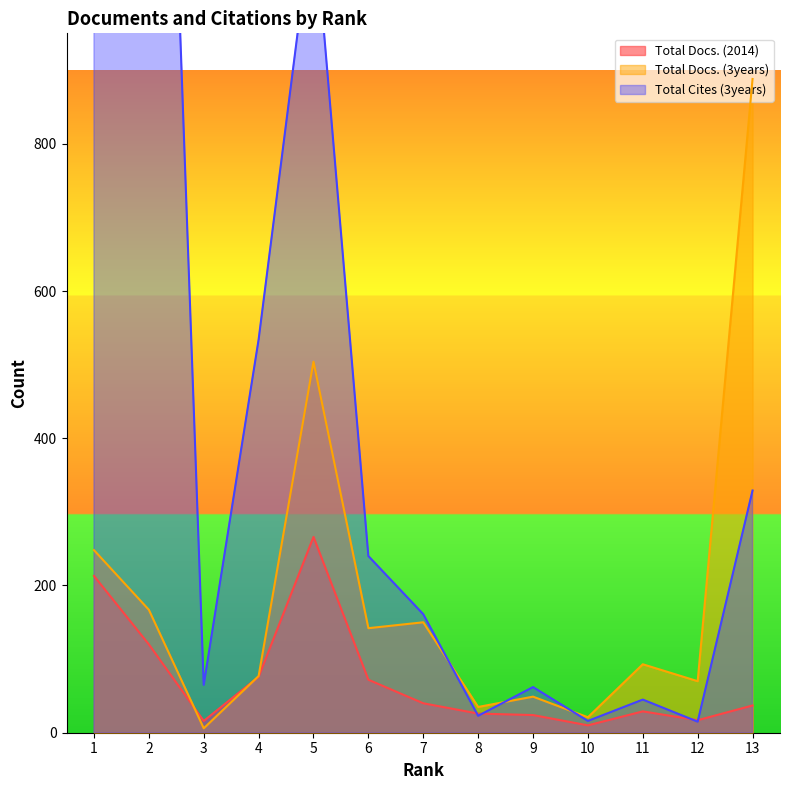

What is the highest value of the Total Docs. (2014) series?

266